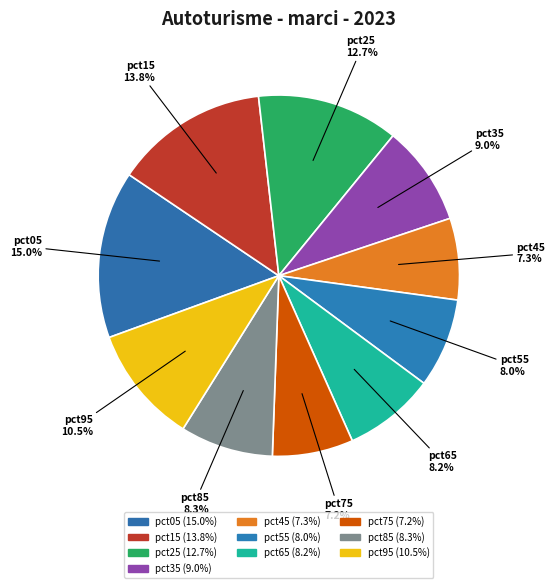

How much of the chart is everything except pct45?

92.7%